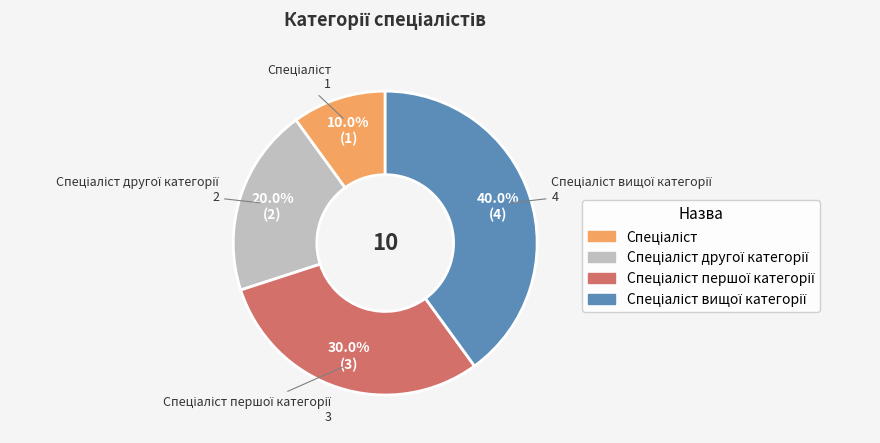

Is there any slice that represents more than half of the pie?

No